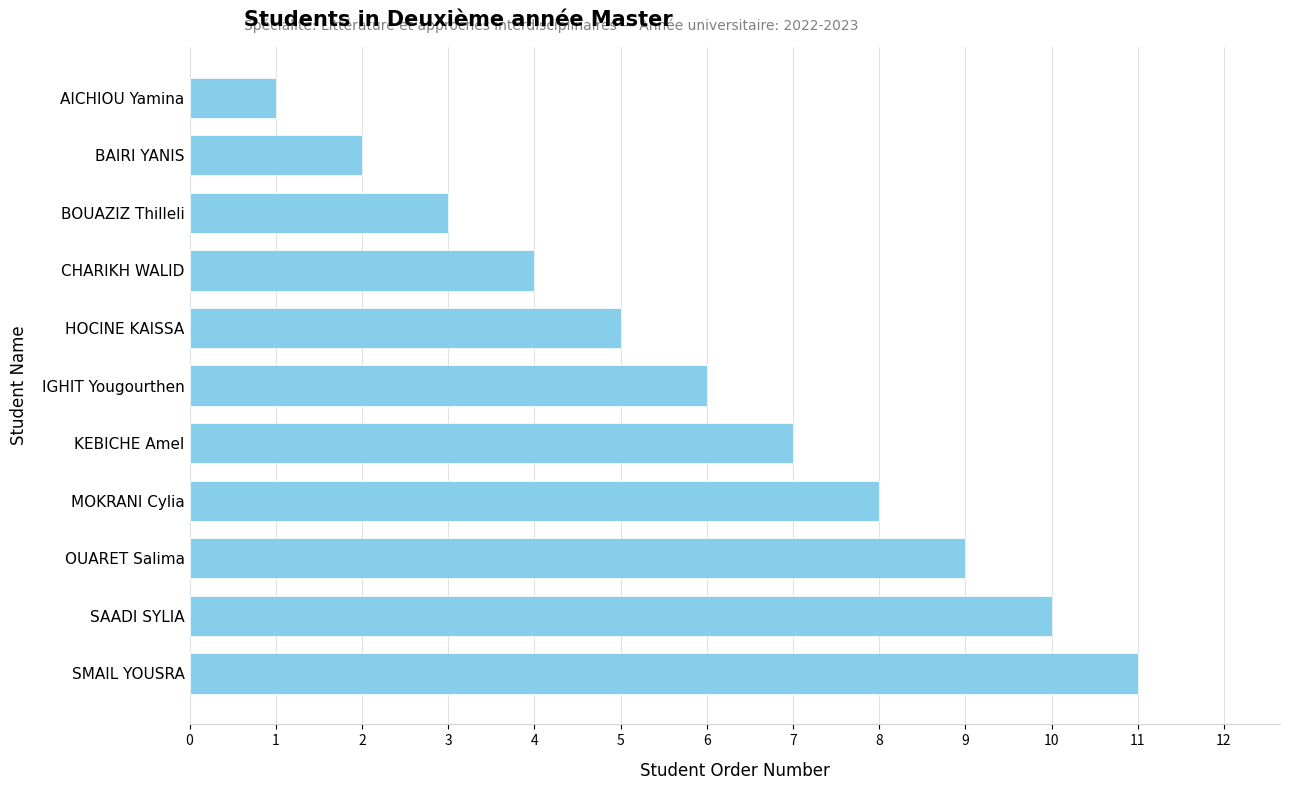

What position from the bottom is KEBICHE Amel?

5